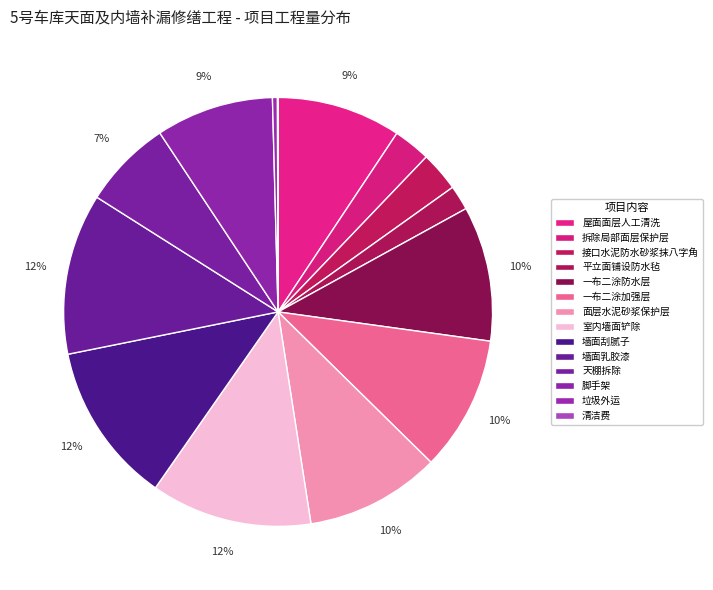

How many slices are in this pie chart?

14